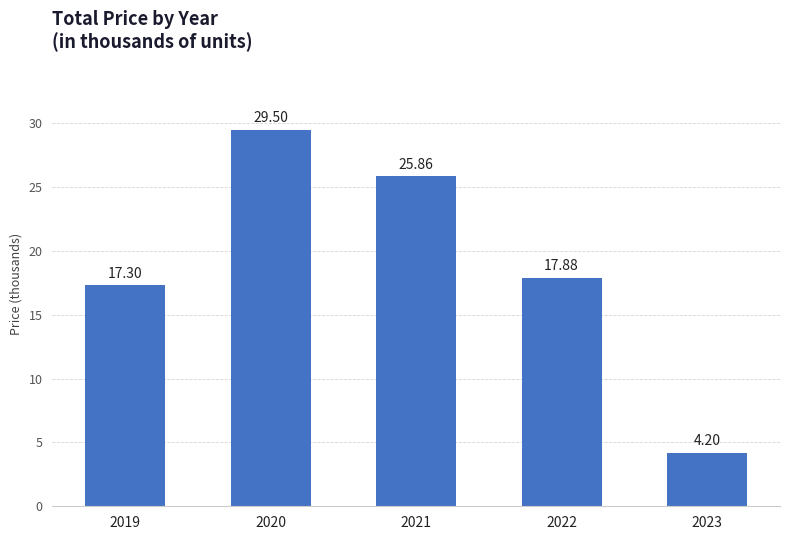

At which category does the chart reach its minimum across all series?

2023